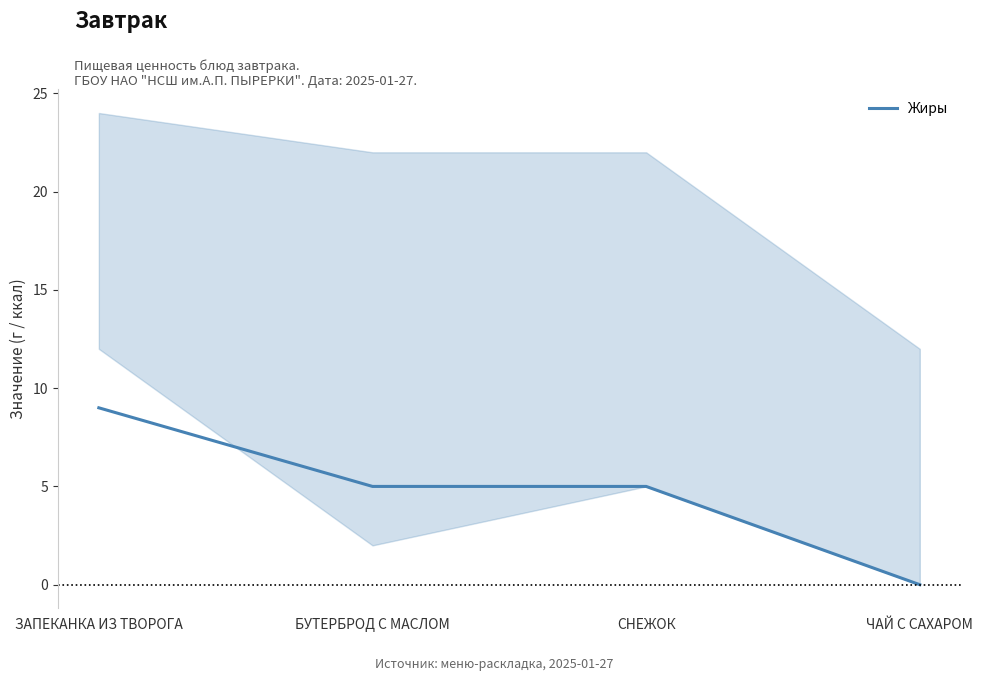

At which category does the chart reach its peak across all series?

ЗАПЕКАНКА ИЗ ТВОРОГА